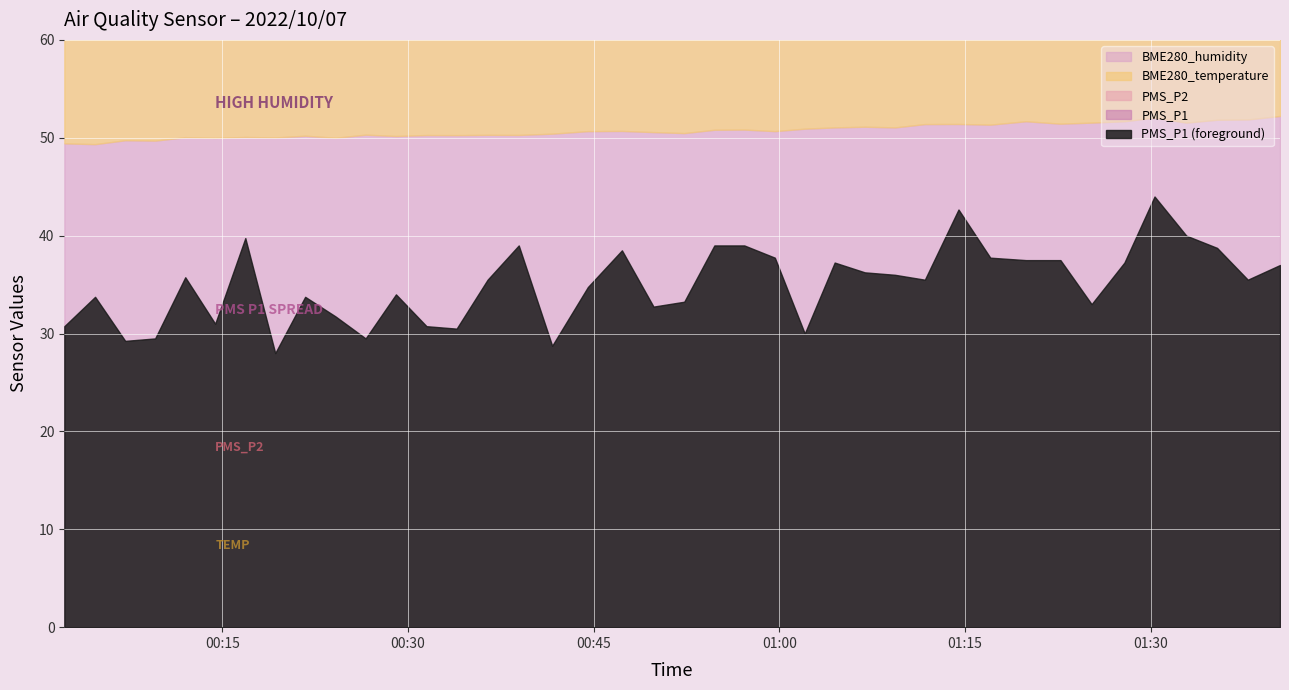

How many interior local valleys does the PMS_P2 series have?

11